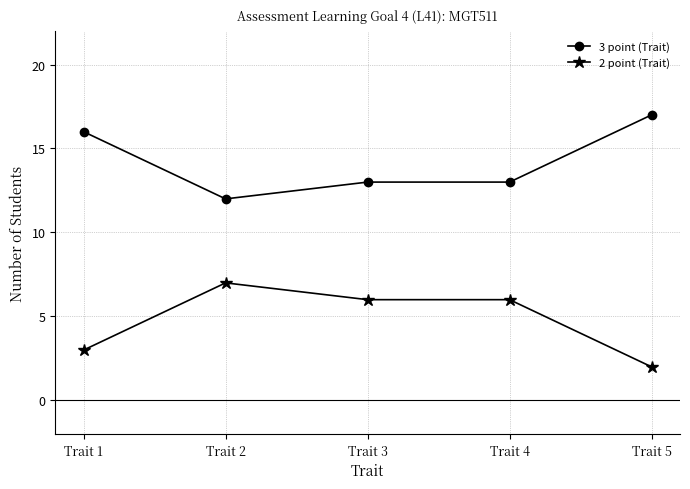

True or false: 3 point (Trait) and 2 point (Trait) cross at least once.

False